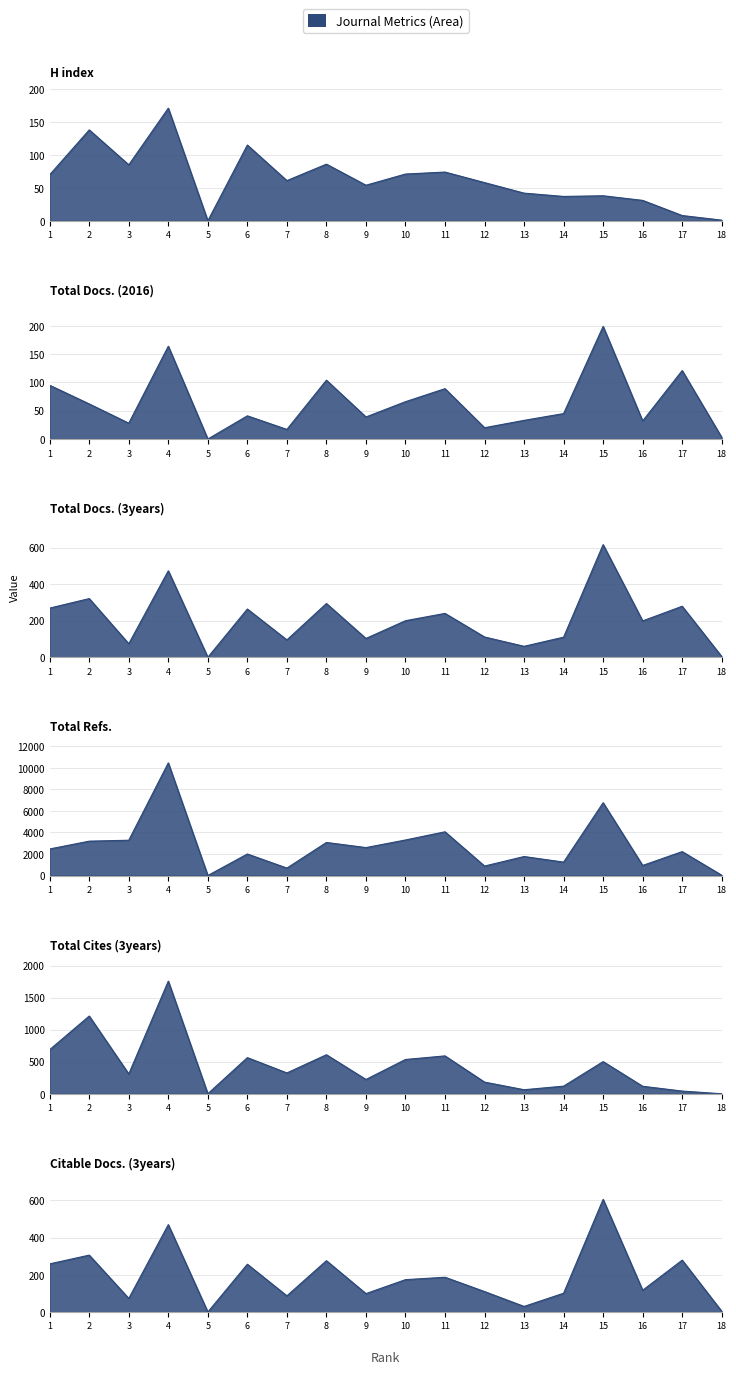

At which category is the sum across all series the highest?

4